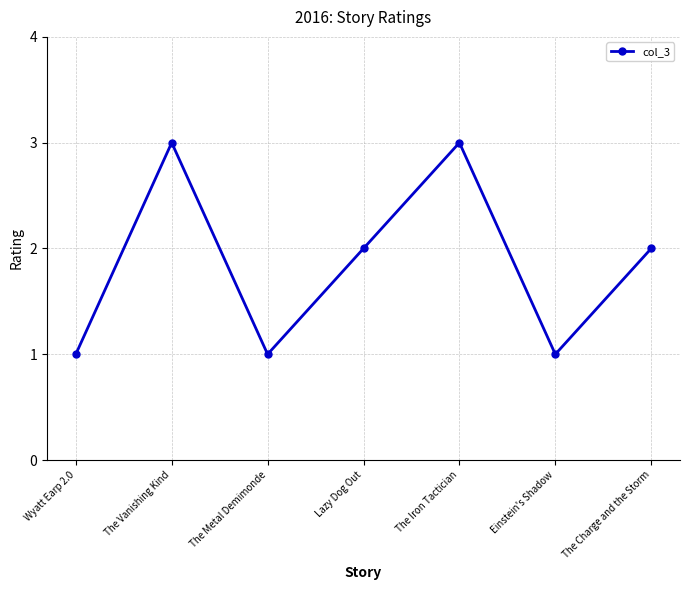

Read the value at The Charge and the Storm.

2